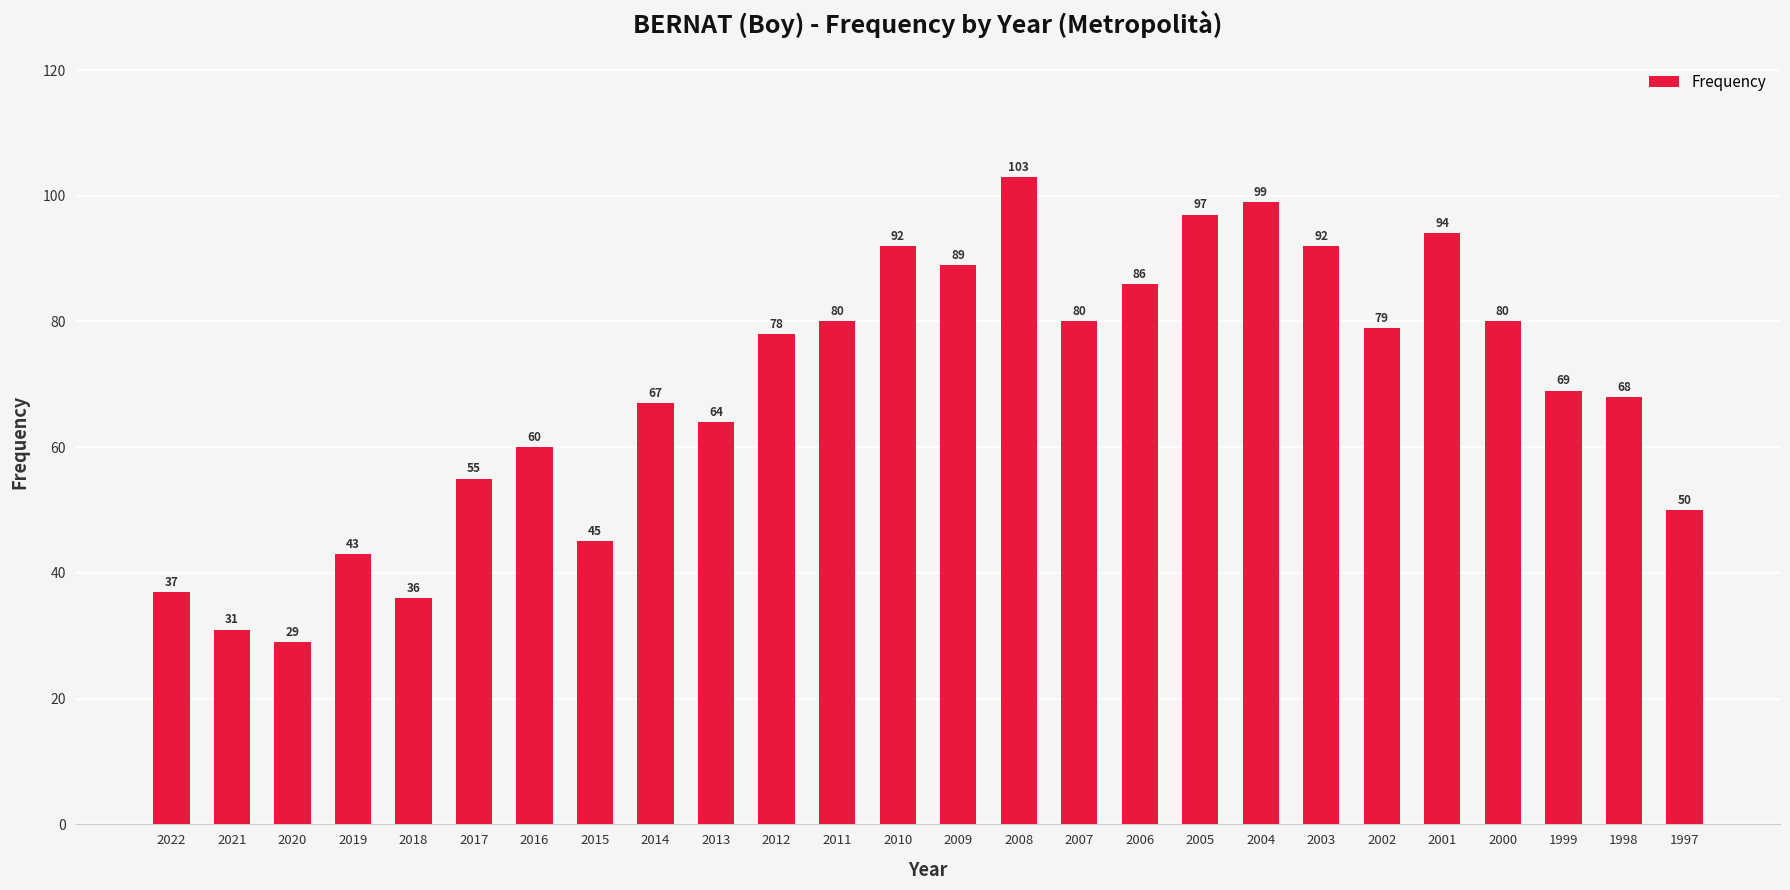

Which label corresponds to the smallest value in the chart?

2020